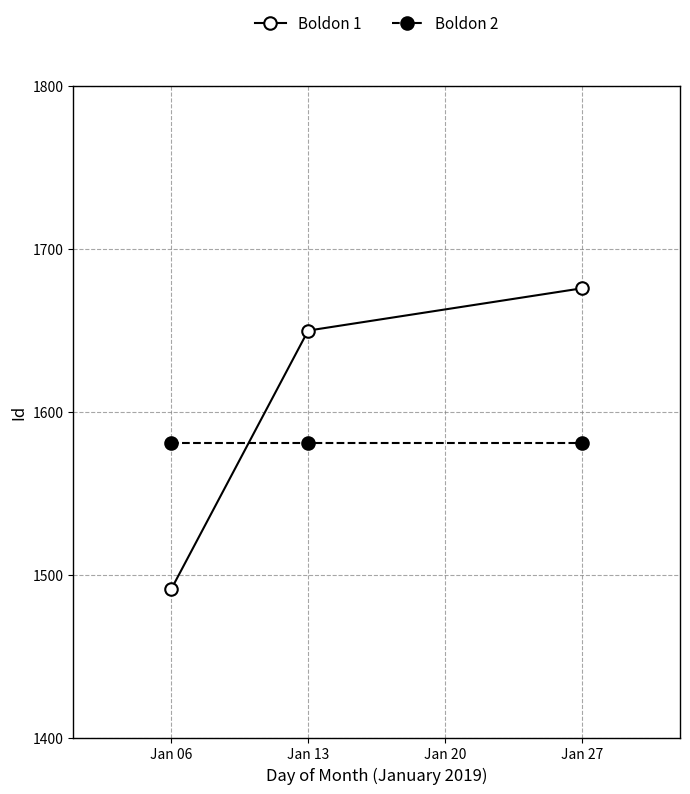

What value does the Boldon 2 series have at Jan 06?

1581